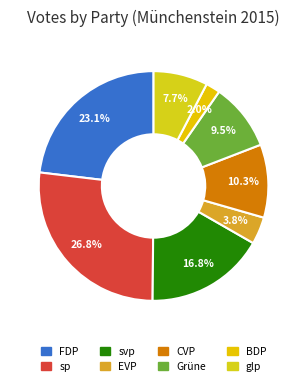

How many slices are in this pie chart?

8